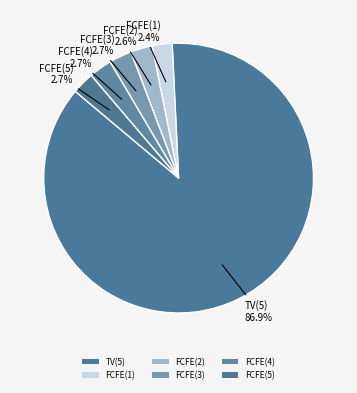

True or false: TV(5) accounts for 97% of the total.

False